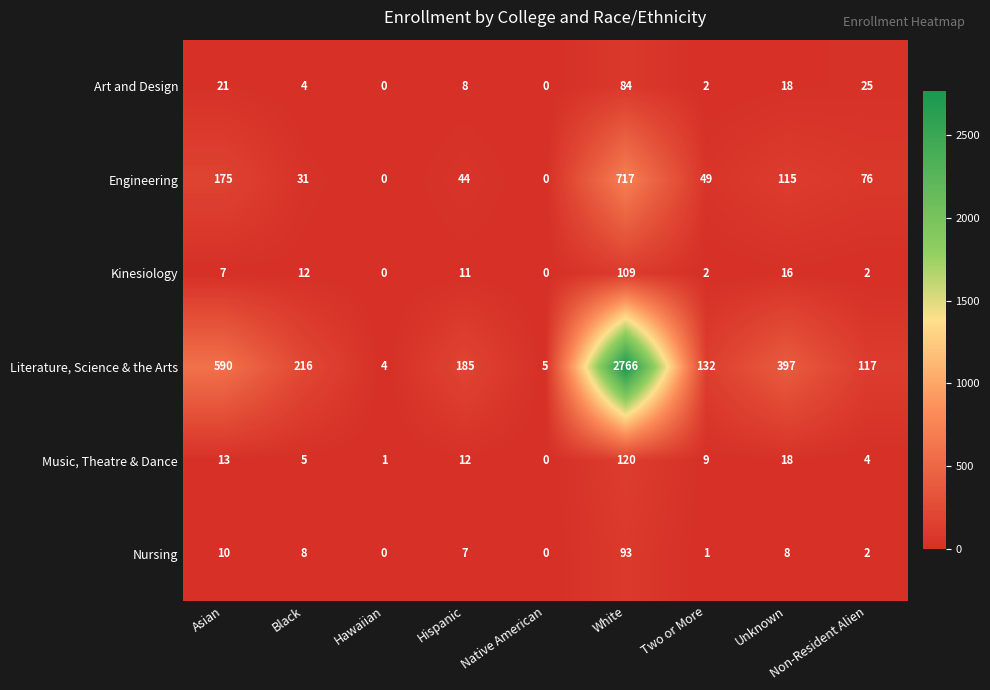

Which category has the highest value across all series?

White